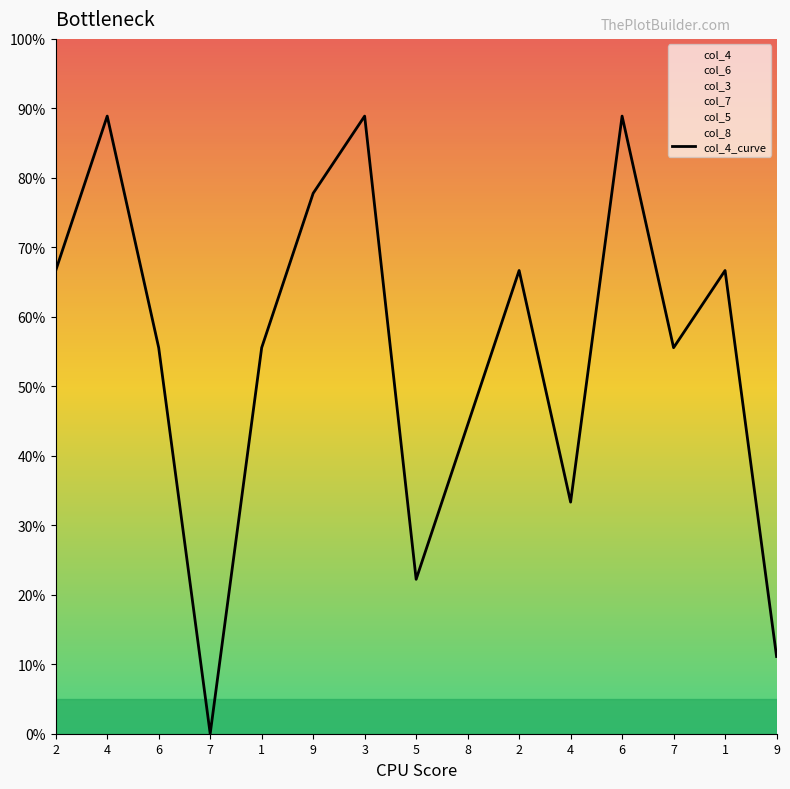

Which label corresponds to the smallest value in the chart?

7